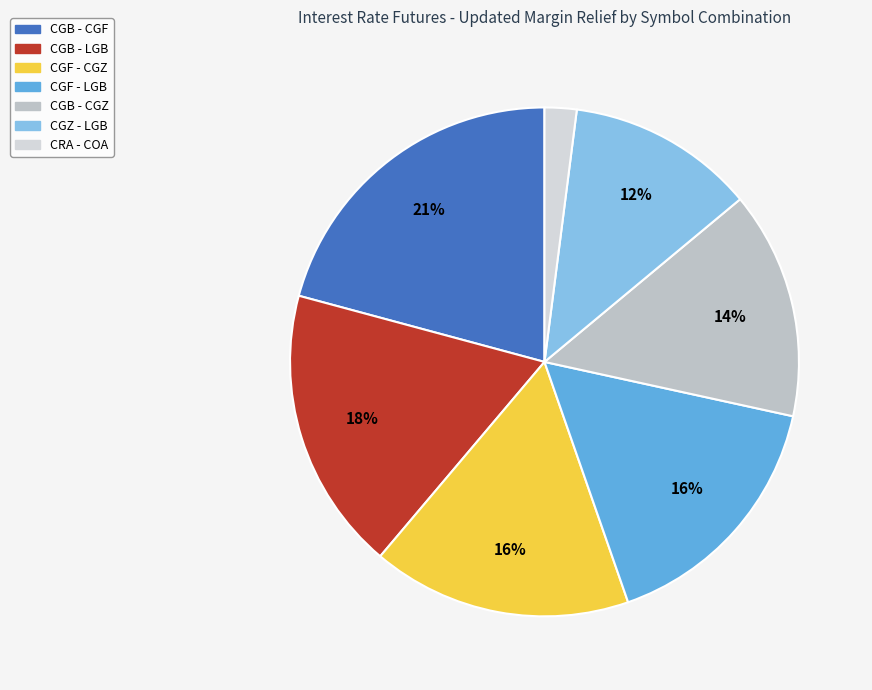

How many segments does this pie chart have?

7